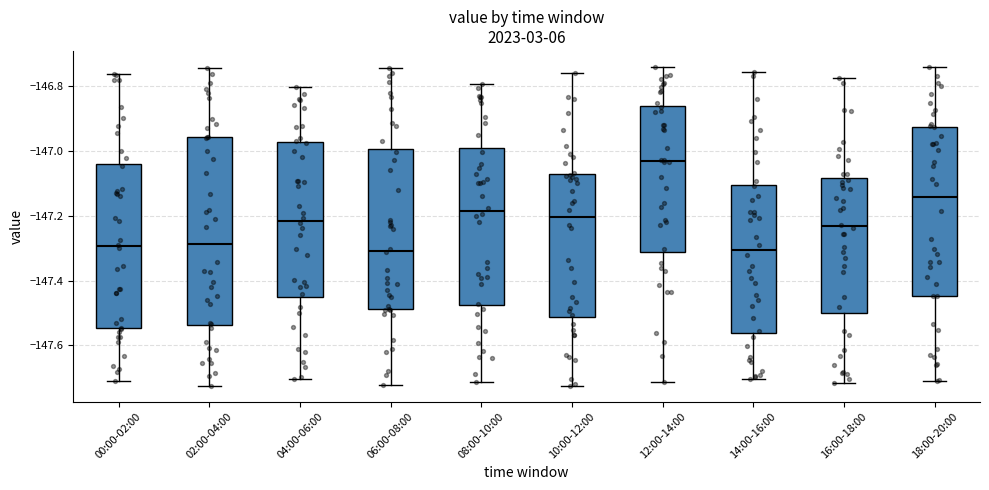

Comparing the boxes themselves (not the whiskers), which one is the tallest?

02:00-04:00